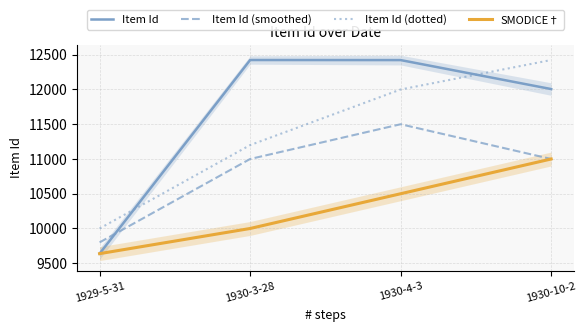

How many values in the Item Id (smoothed) series exceed 11000?

1